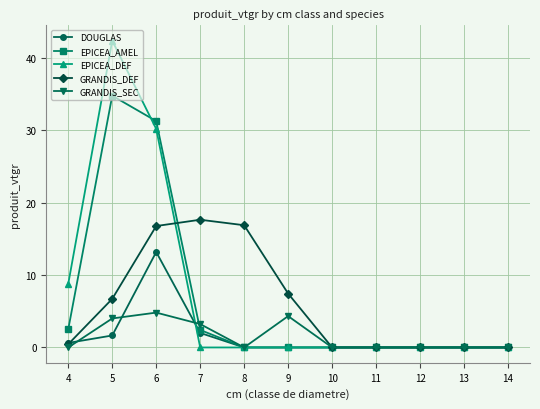

Is it true that EPICEA_DEF equals 0.0 at 7?

True